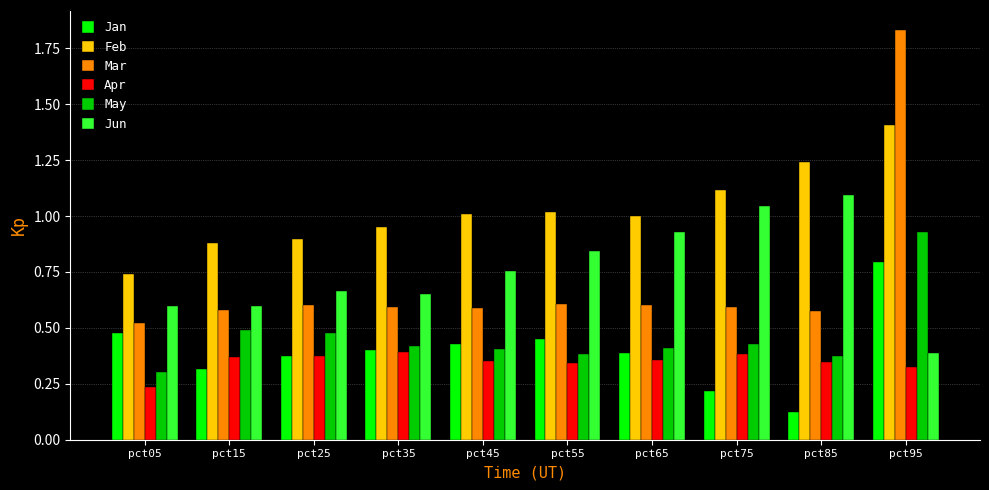

Is it true that Mar equals 0.6 at pct45?

True